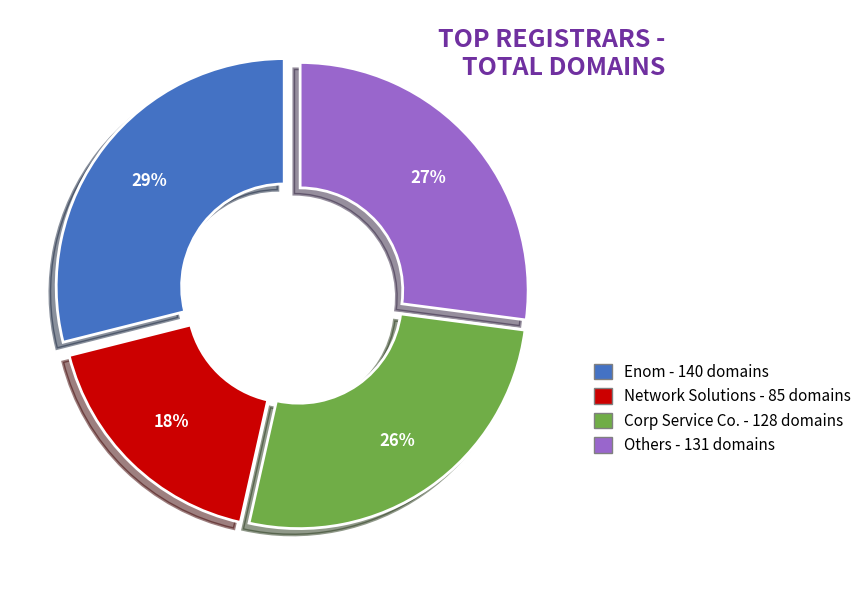

Is there a majority slice in this chart?

No